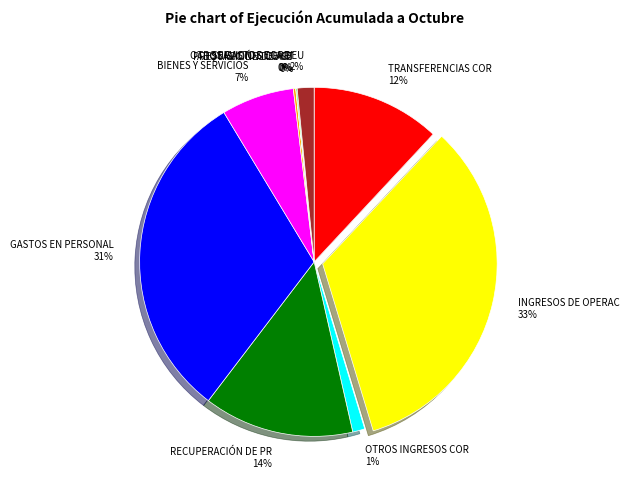

To the nearest percent, what is the difference between the largest and smallest slice percentages?

33%